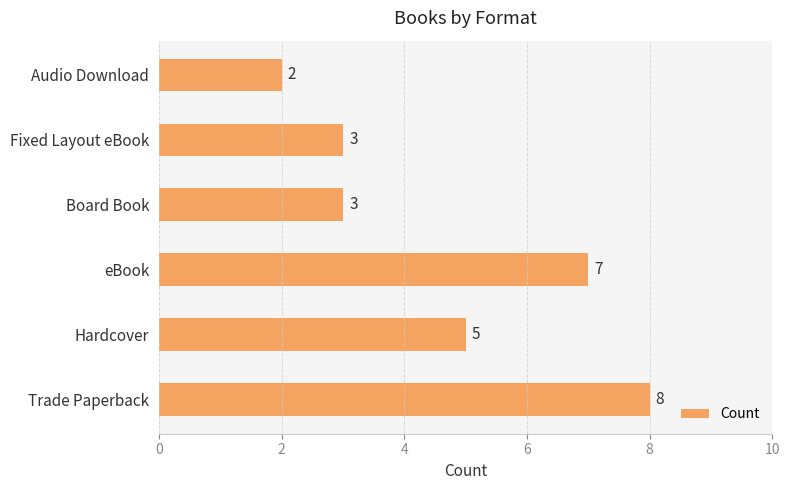

Are the bars horizontal?

Yes